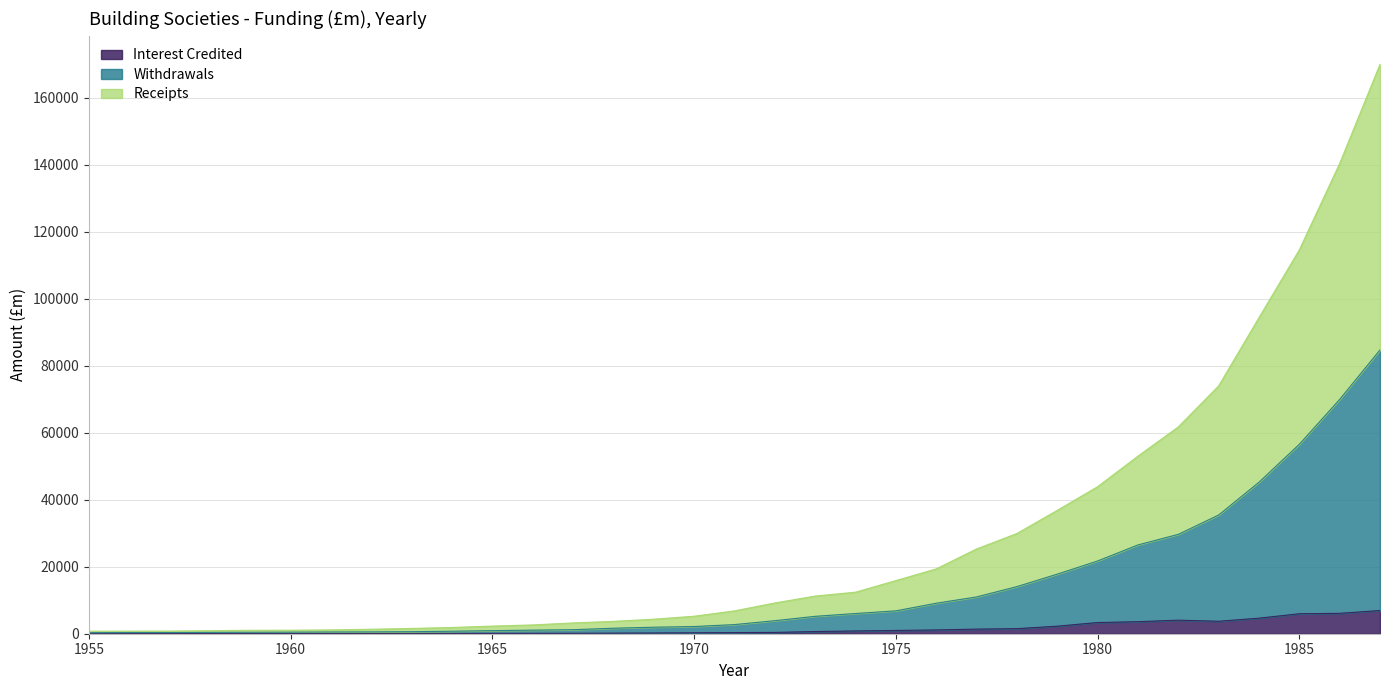

True or false: Receipts has a value of 1046 at 1966.

False